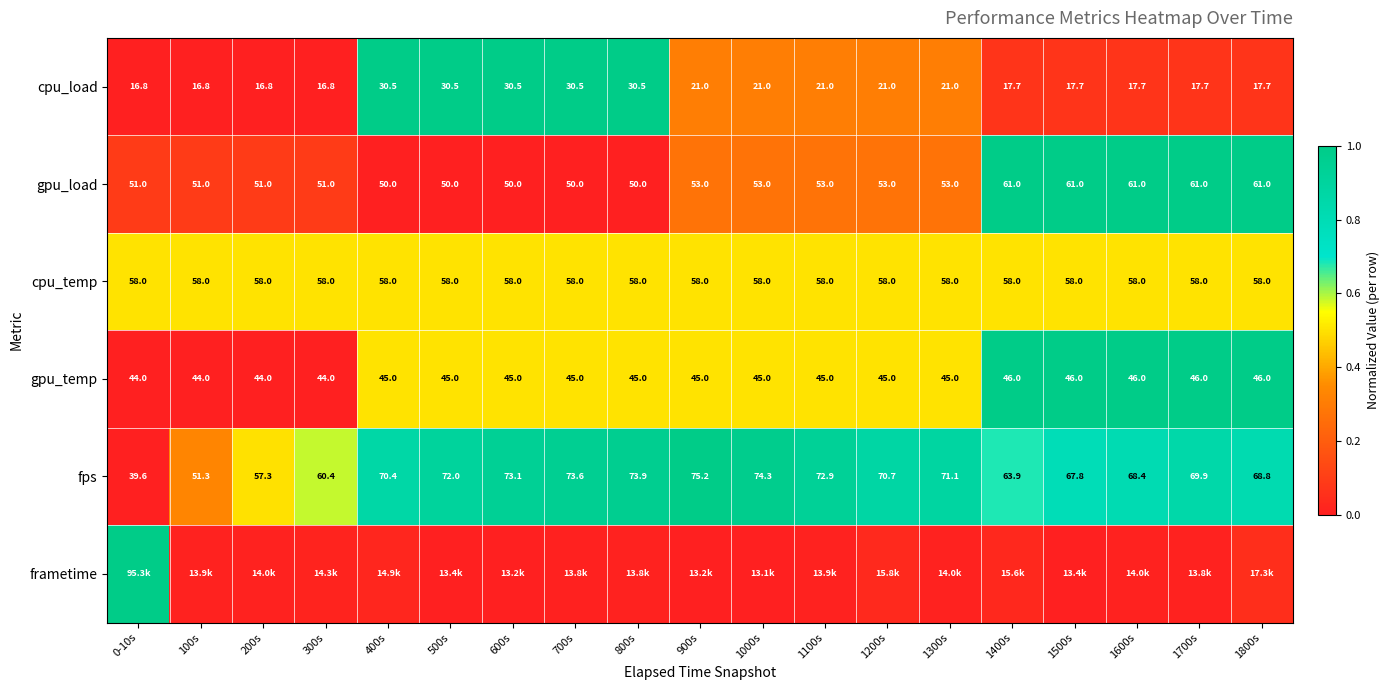

What is the spread (max minus min) of values at 100s?

0.5